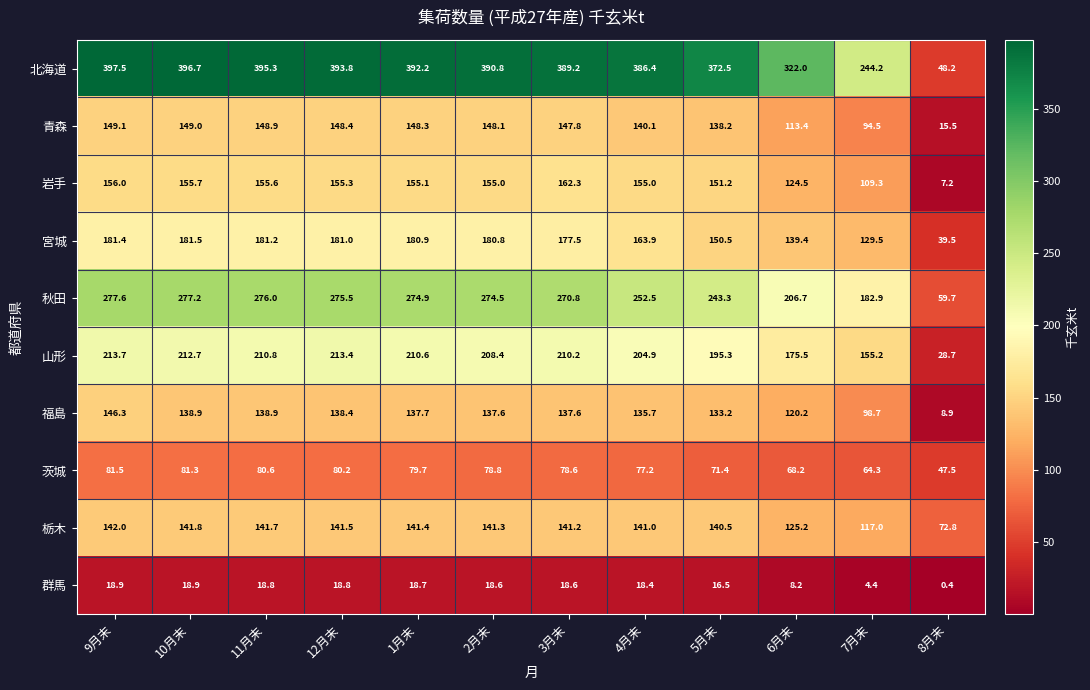

What is the minimum value shown in the chart?

0.4